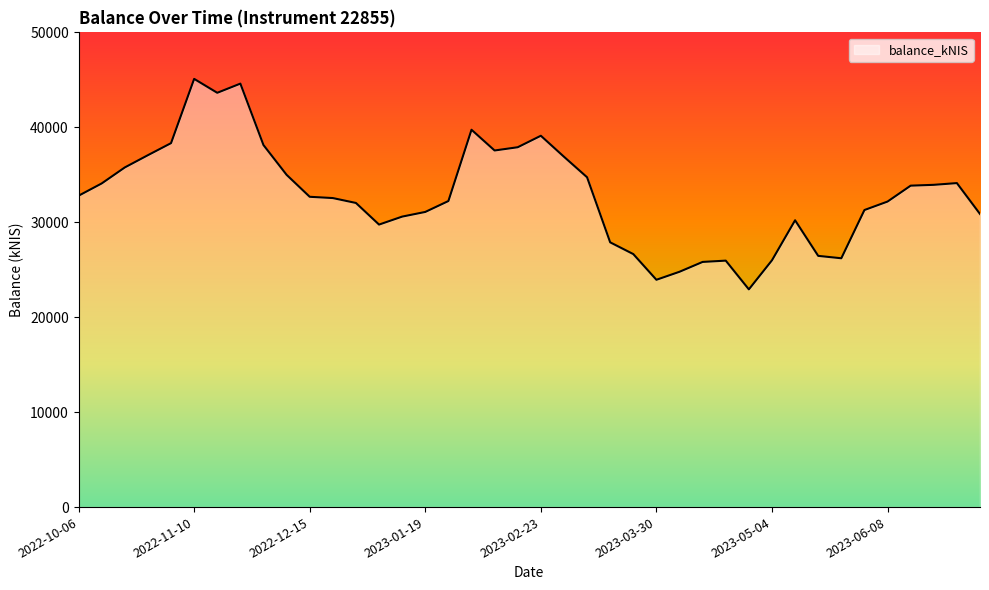

What is the maximum value shown in the chart?

45100.1